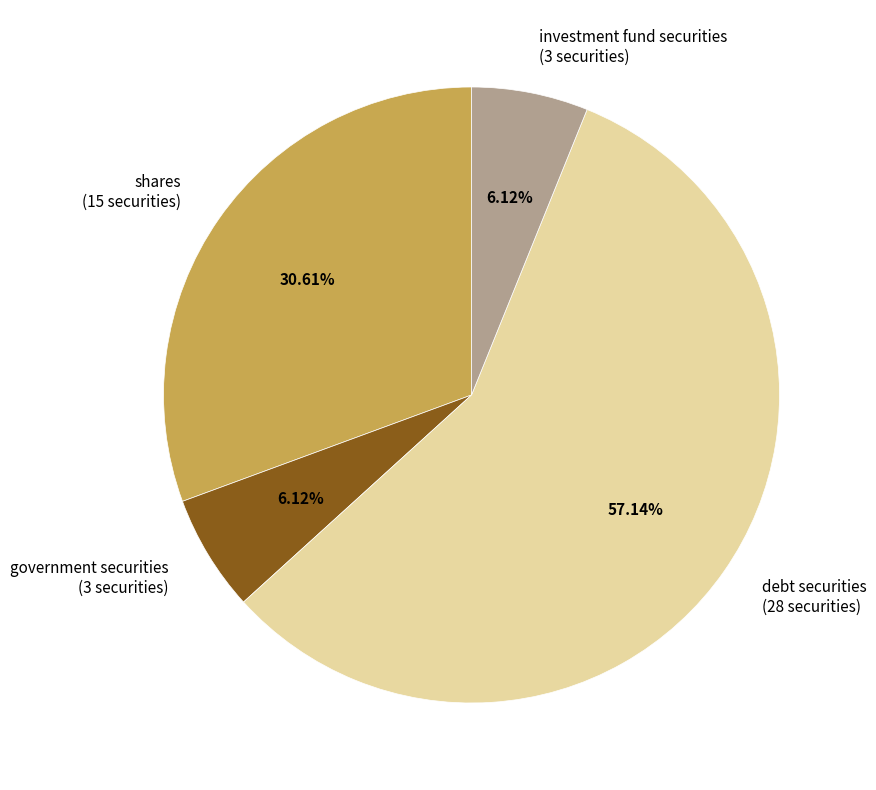

Do investment fund securities (3 securities) and shares (15 securities) together represent more than half of the pie?

No